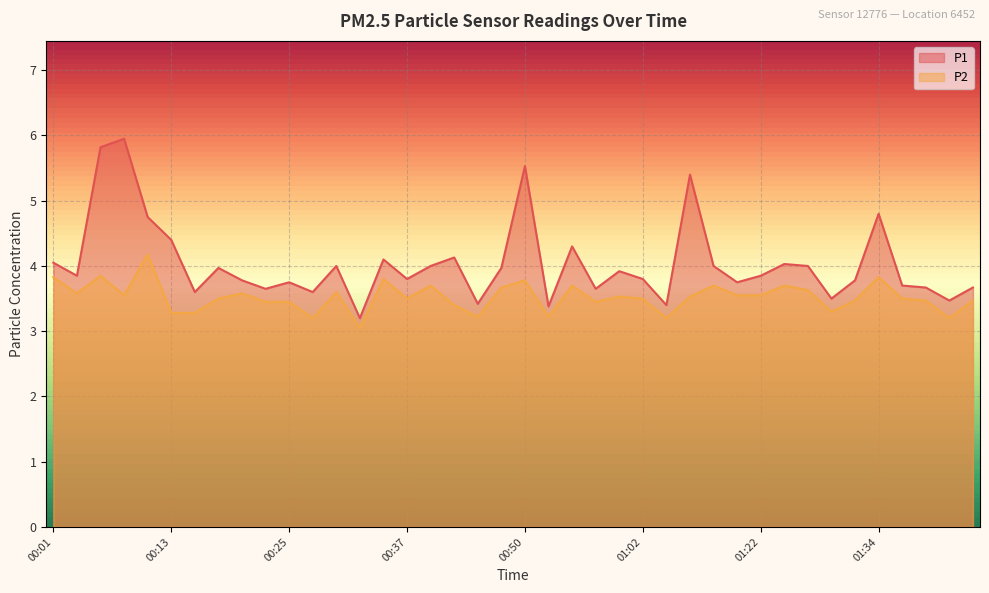

What is the spread (max minus min) of values at 01:39?

0.2